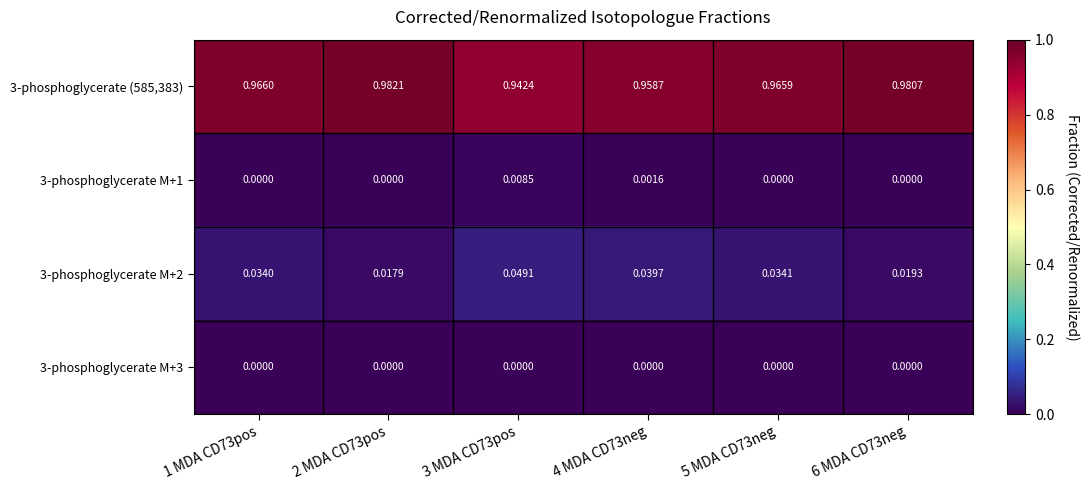

Is the value of 3-phosphoglycerate (585,383) at 3 MDA CD73pos greater than the value of 3-phosphoglycerate M+1 at 4 MDA CD73neg?

Yes